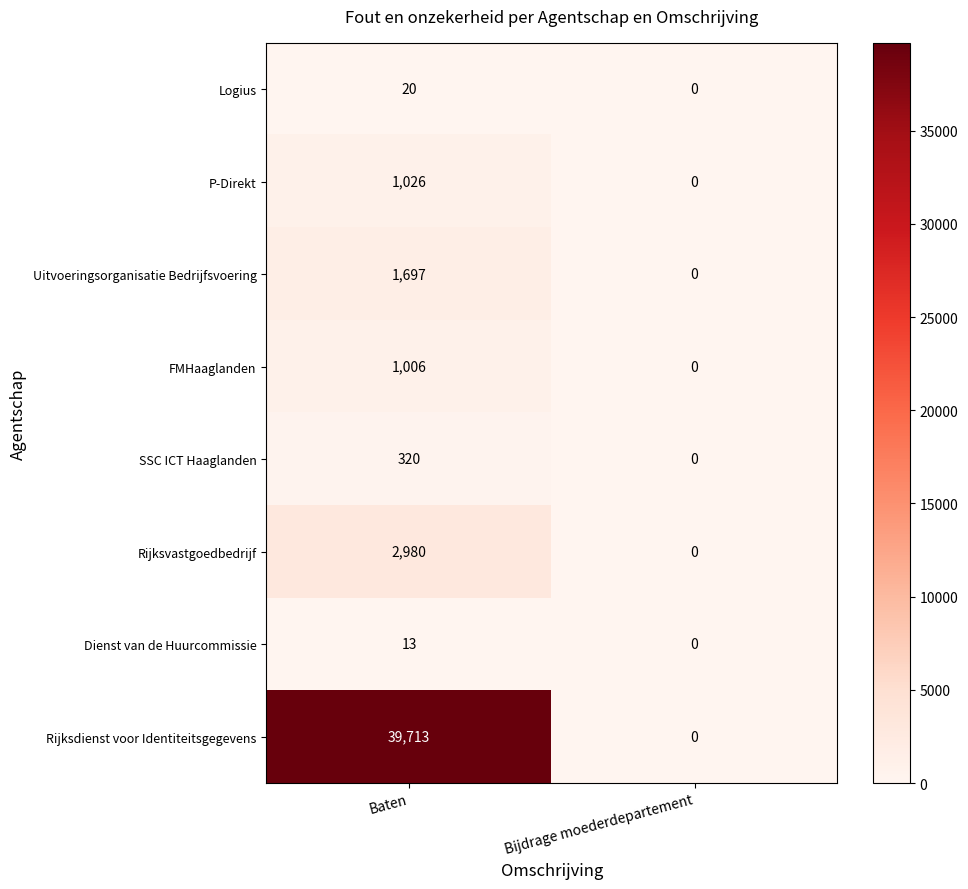

Which series has the widest spread of values?

Rijksdienst voor Identiteitsgegevens